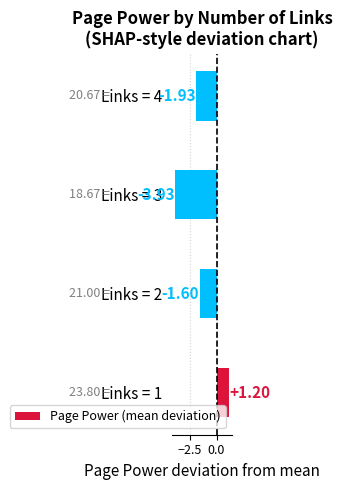

Are the bars horizontal?

Yes